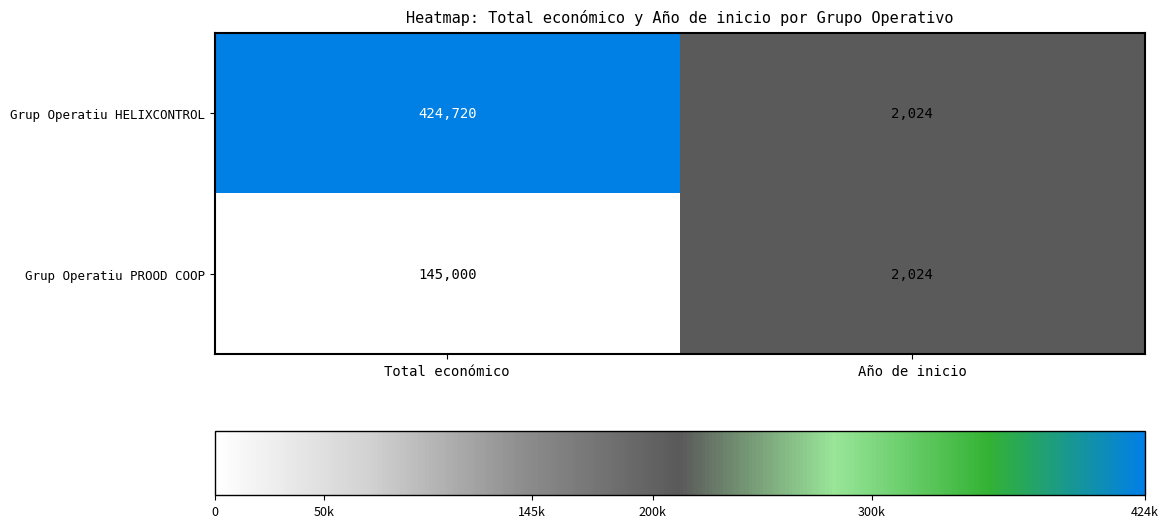

The Grup Operatiu PROOD COOP series shows 199929 at Total económico. True or false?

False